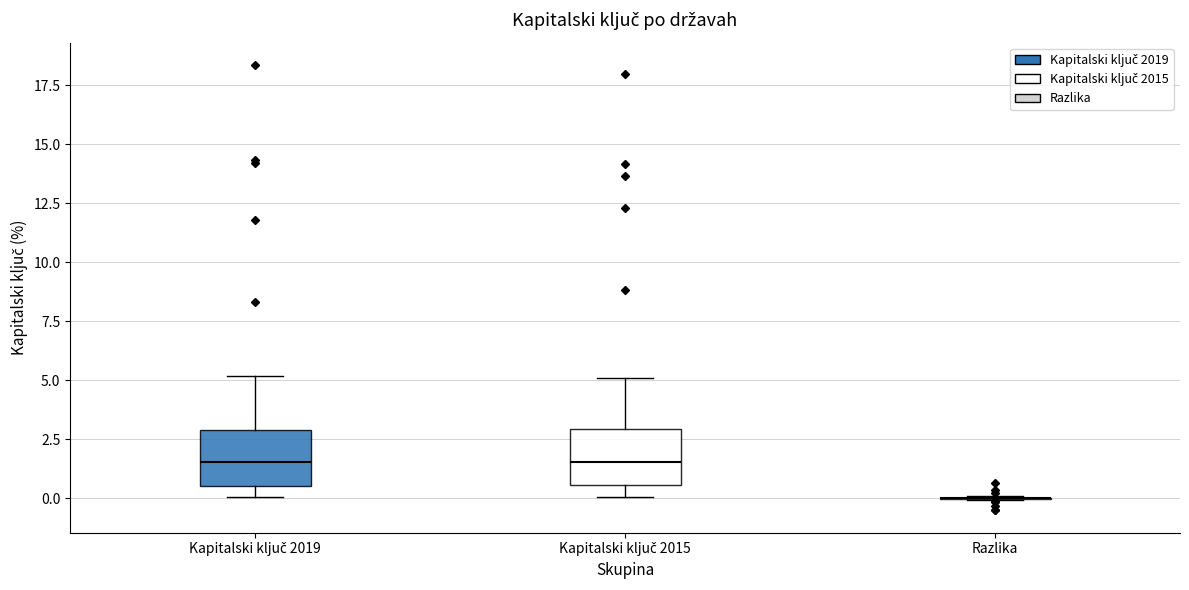

Reading left to right, transcribe this box plot: for each box, give where its median line is, the range the box spans, and where its two whiskers end, as read against the y-axis. The values are not printed on the chart, so give them approximately, as read against the axis.

Kapitalski ključ 2019: median 1.5, box 0.5 to 3.0, whiskers 0.0 to 5.0
Kapitalski ključ 2015: median 1.5, box 0.5 to 3.0, whiskers 0.0 to 5.0
Razlika: box collapsed to a line at 0.0, whiskers 0.0 to 0.0